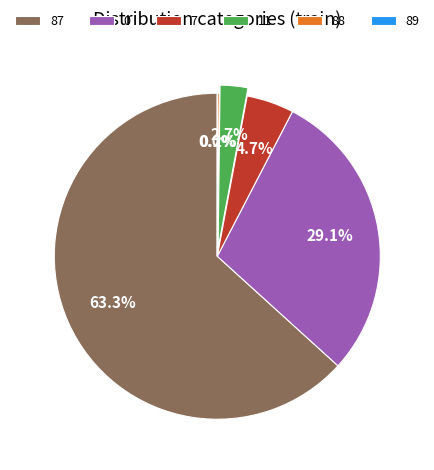

Is 87 the majority of the pie?

Yes